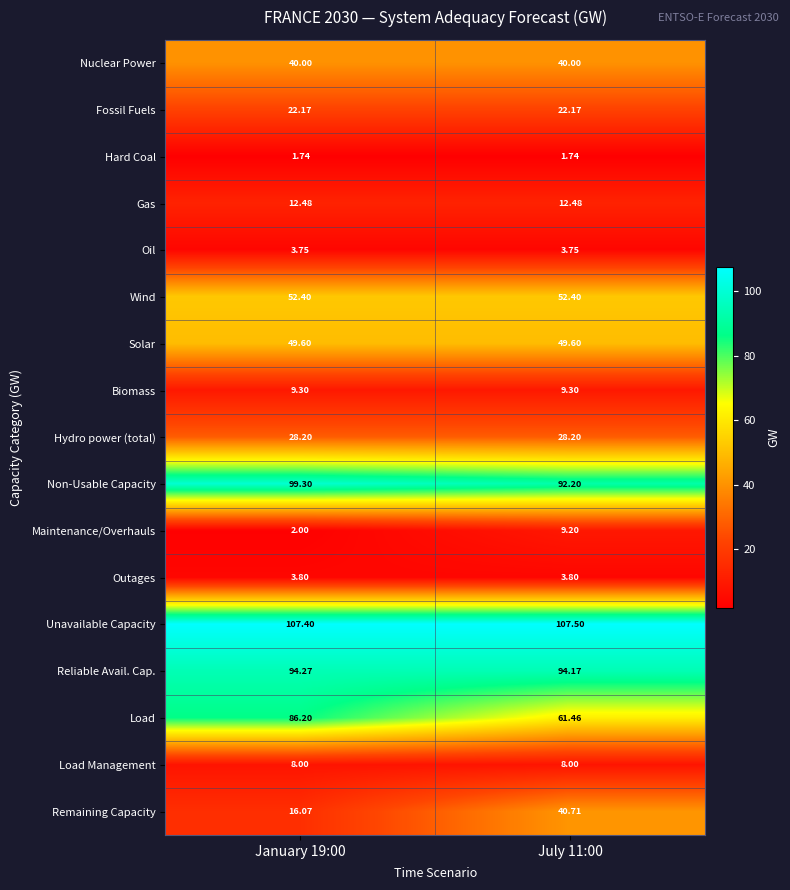

Rank the series by their maximum value, from highest to lowest.

Unavailable Capacity, Non-Usable Capacity, Reliable Avail. Cap., Load, Wind, Solar, Remaining Capacity, Nuclear Power, Hydro power (total), Fossil Fuels, Gas, Biomass, Maintenance/Overhauls, Load Management, Outages, Oil, Hard Coal